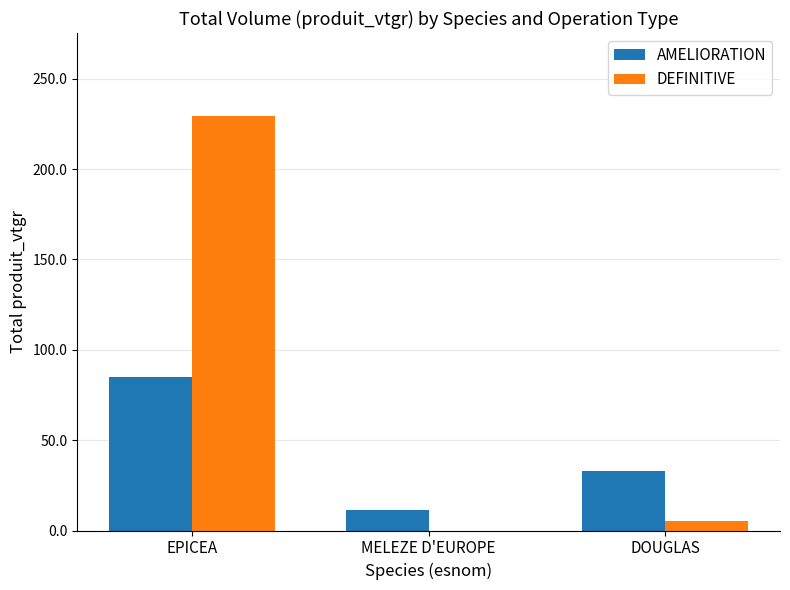

The value of AMELIORATION at DOUGLAS is 32.8. True or false?

True